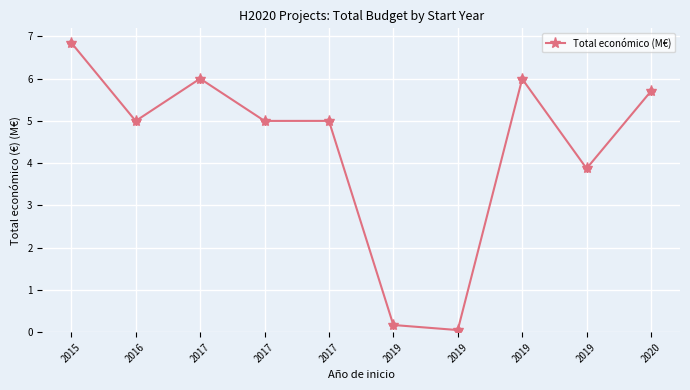

How many values exceed 4?

7